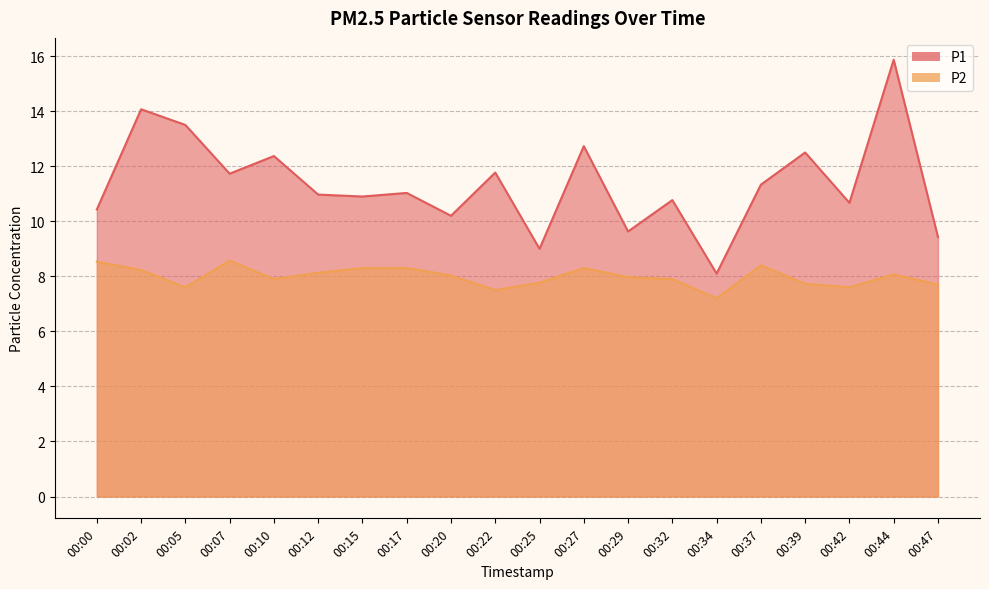

True or false: P1 has a value of 11.3 at 00:37.

True